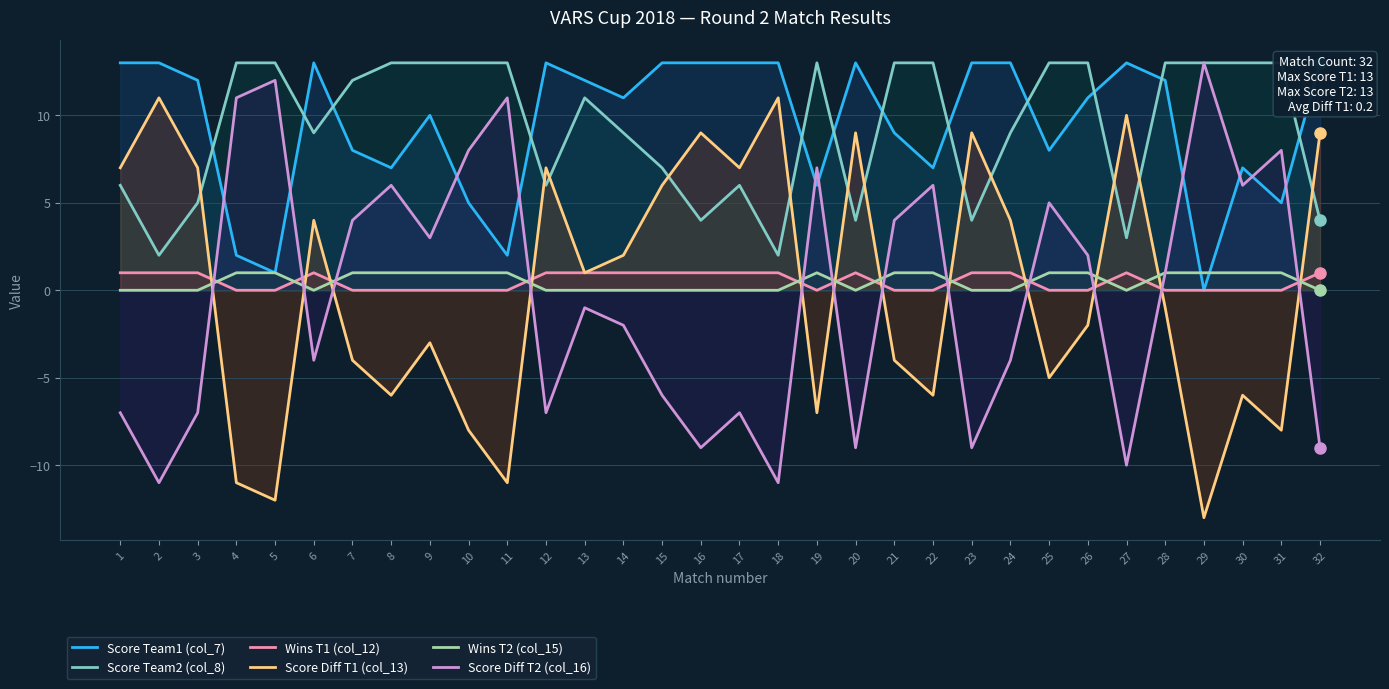

Which series has the widest spread of values?

Score Diff T1 (col_13)